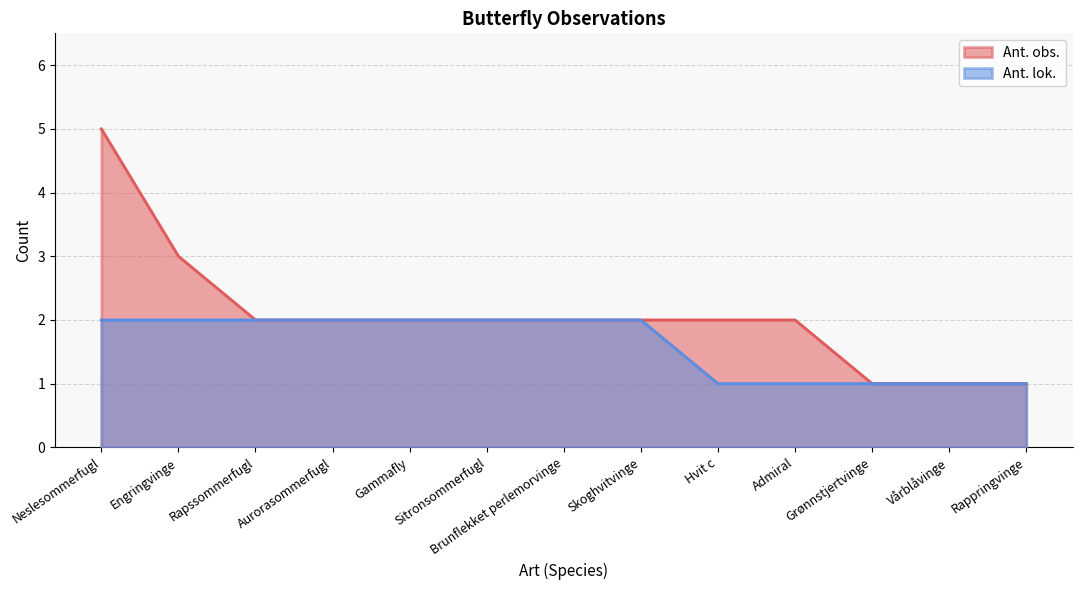

What position from the right is Rappringvinge?

1